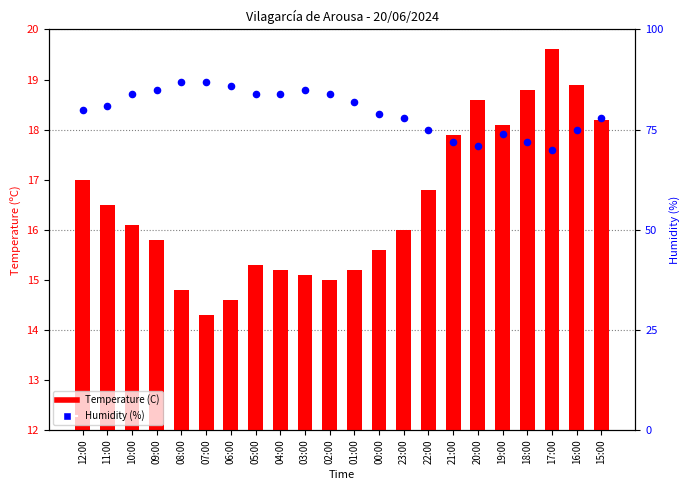

Which series contains the highest Y value?

Humidity (%)